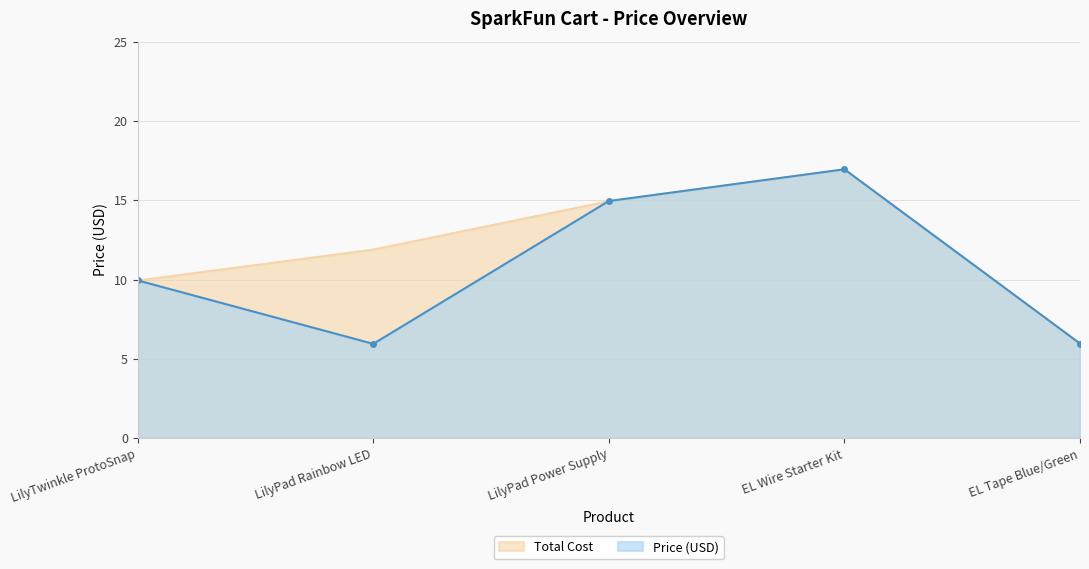

Rank the series at LilyTwinkle ProtoSnap from lowest to highest value.

Price (USD), Total Cost